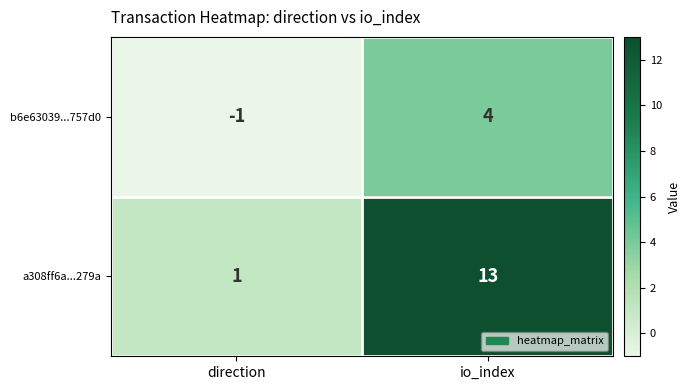

Reading right to left, what are all the values shown in this chart?

b6e63039...757d0: 4	-1
a308ff6a...279a: 13	1